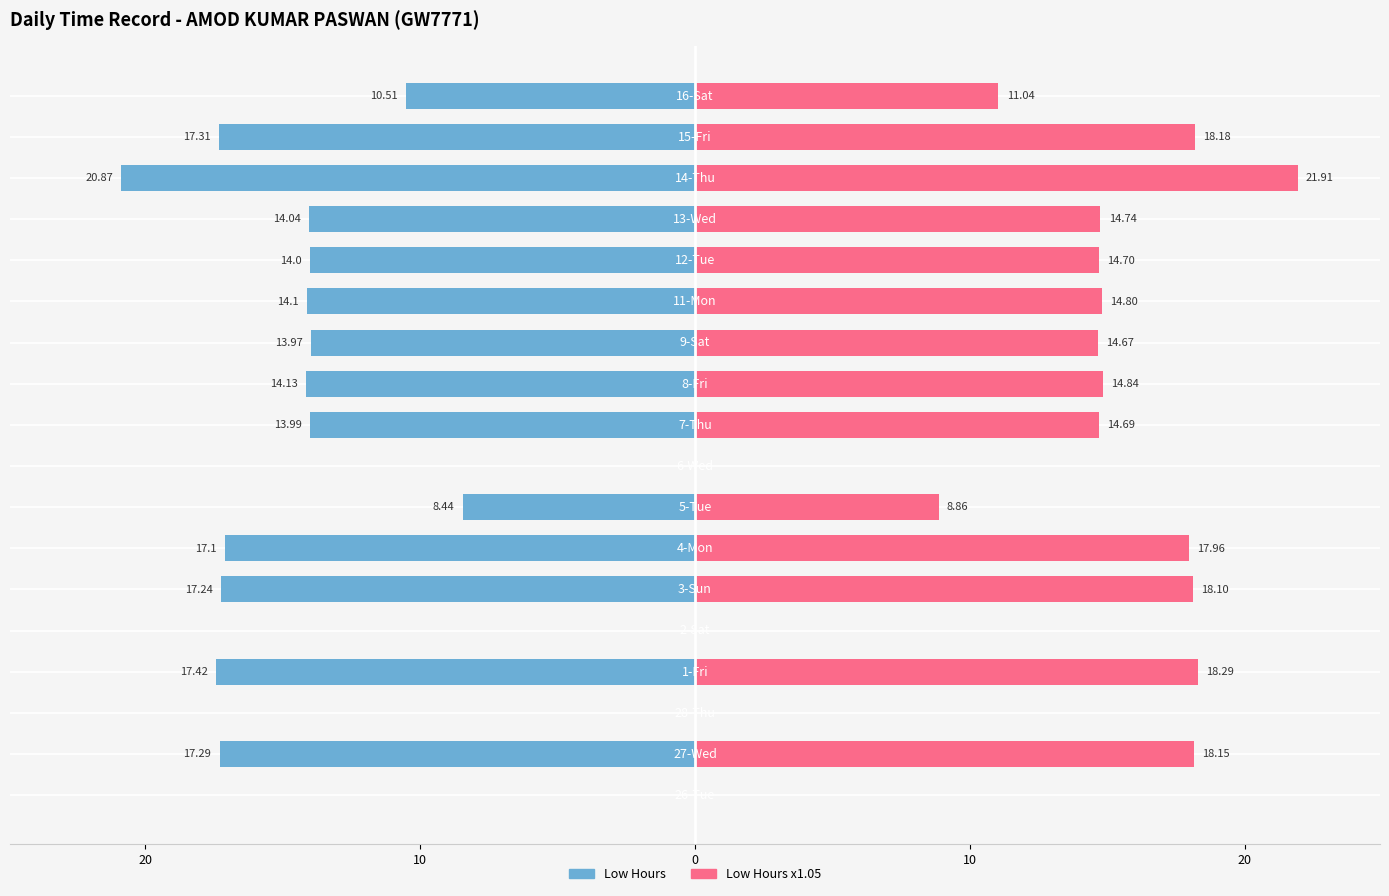

Which series has the widest spread of values?

Low Hours (Right)